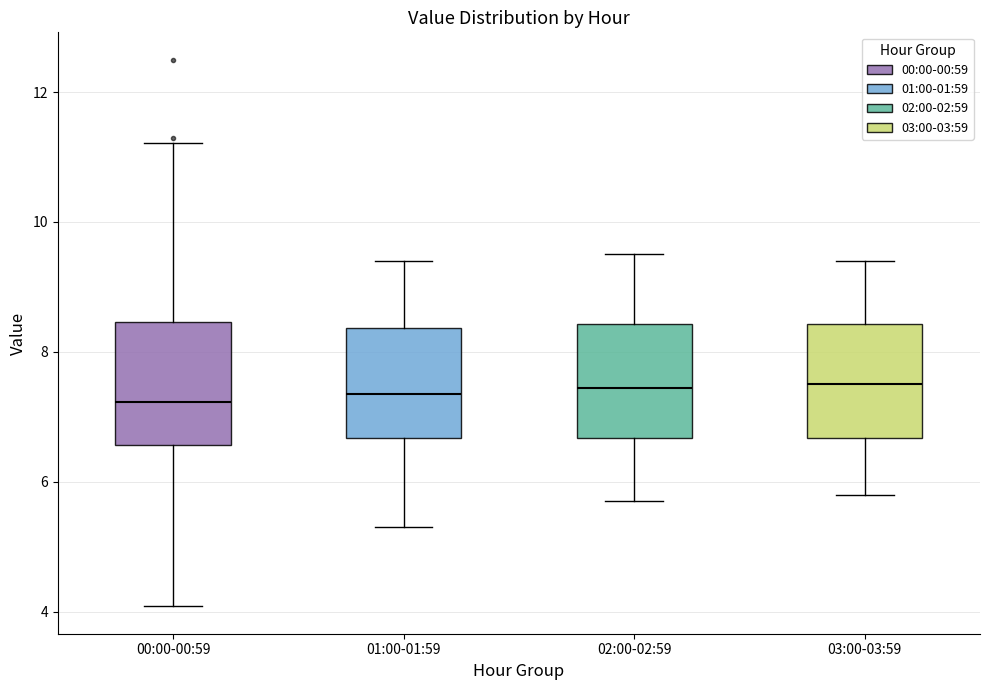

Reading left to right, transcribe this box plot: for each box, give where its median line is, the range the box spans, and where its two whiskers end, as read against the y-axis. The values are not printed on the chart, so give them approximately, as read against the axis.

00:00-00:59: median 7.2, box 6.6 to 8.4, whiskers 4.0 to 11.2
01:00-01:59: median 7.4, box 6.6 to 8.4, whiskers 5.4 to 9.4
02:00-02:59: median 7.4, box 6.6 to 8.4, whiskers 5.8 to 9.6
03:00-03:59: median 7.6, box 6.6 to 8.4, whiskers 5.8 to 9.4